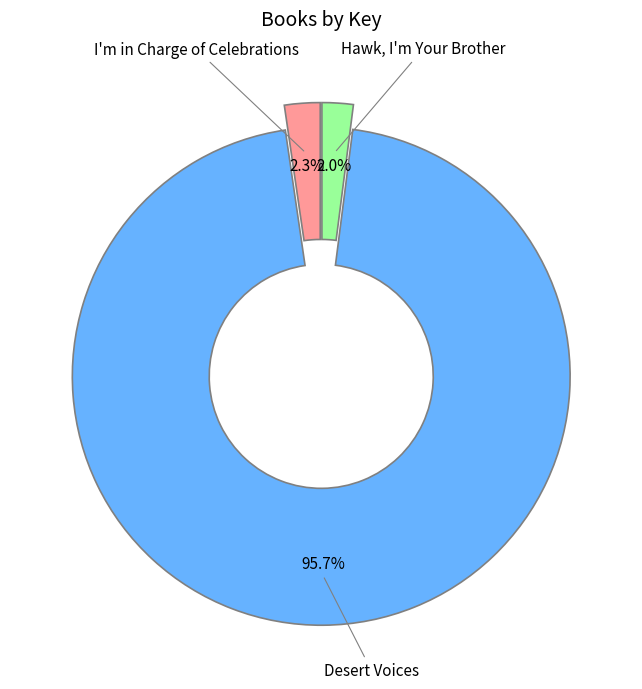

Which slice is the largest?

Desert Voices